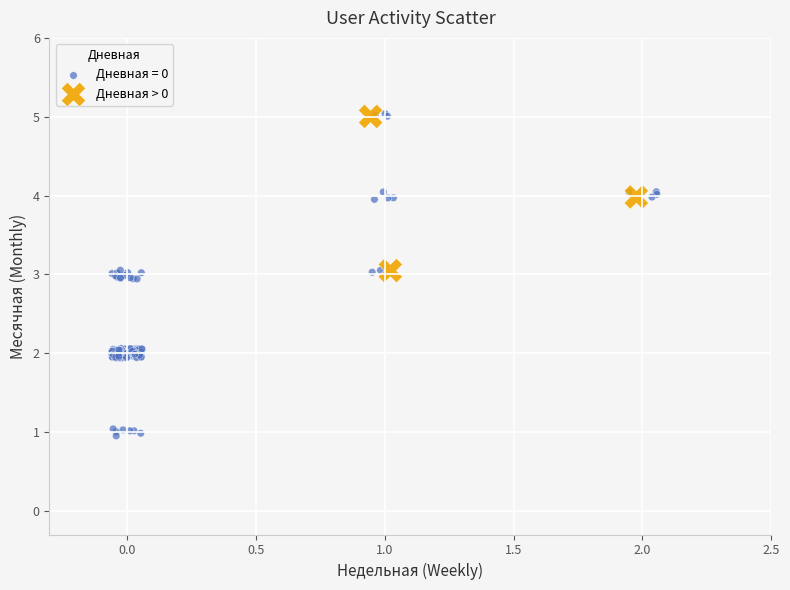

Which series reaches the minimum Y coordinate?

Дневная = 0